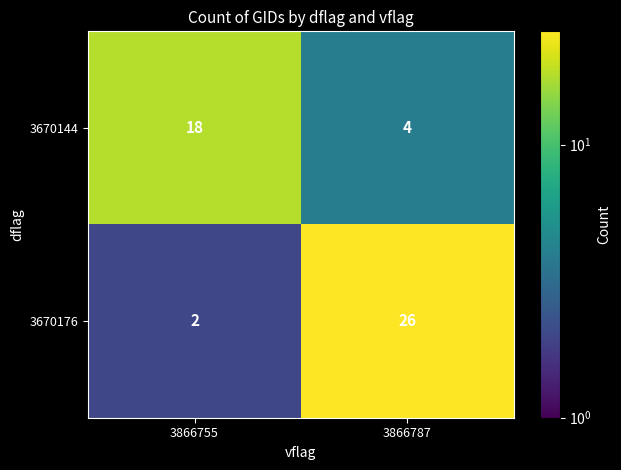

True or false: 3670144 has a value of 4 at 3866787.

True